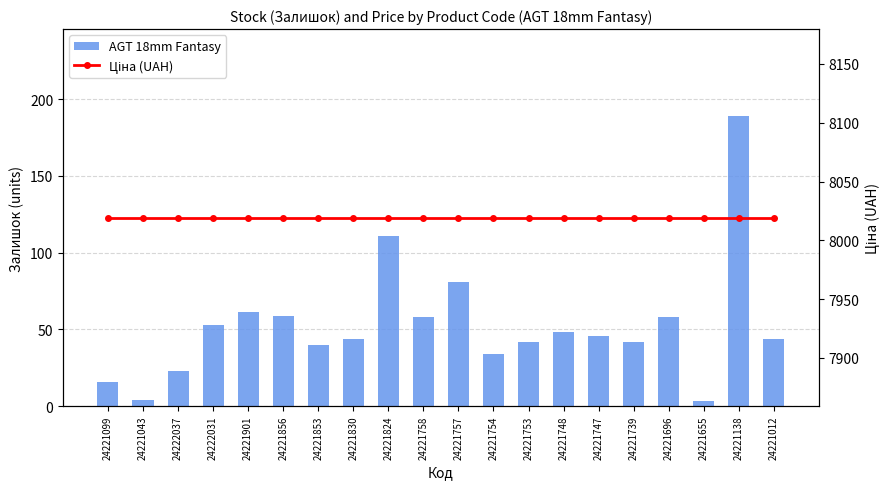

How many groups of bars are there?

20